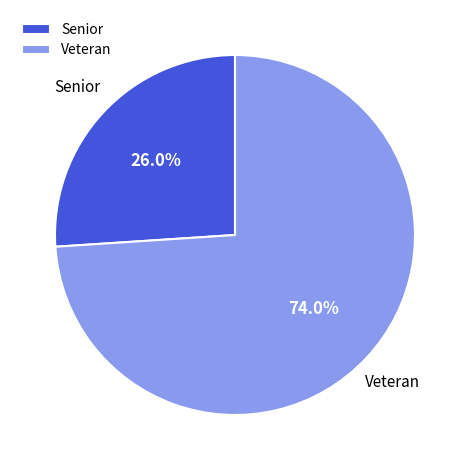

To the nearest percent, what is the difference between the Senior and Veteran slice percentages?

48%